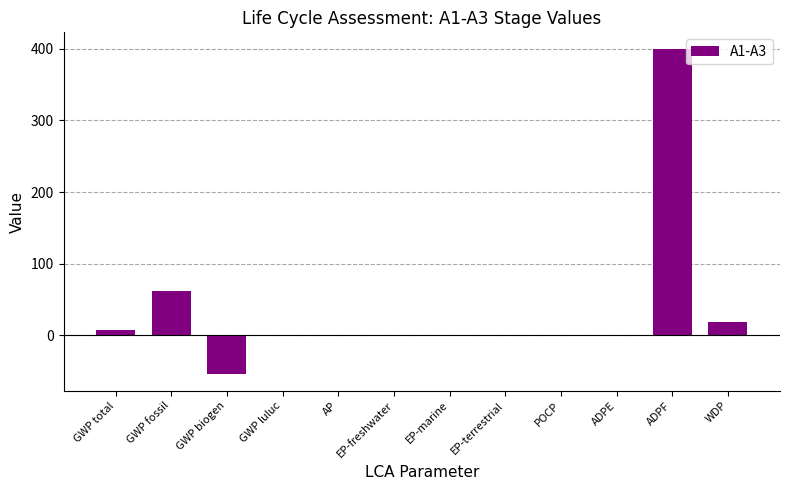

Count the number of values greater than 0.

11